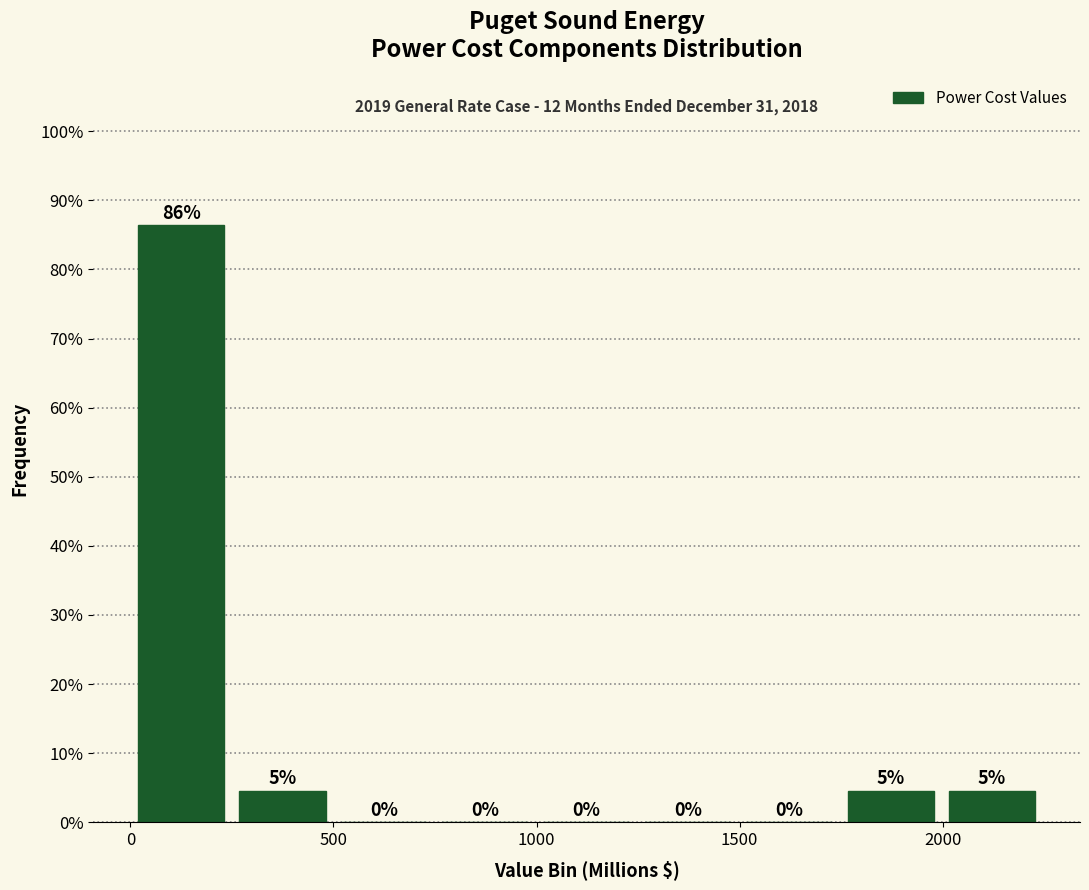

Which range on the x-axis has the tallest bar?

0 to 250